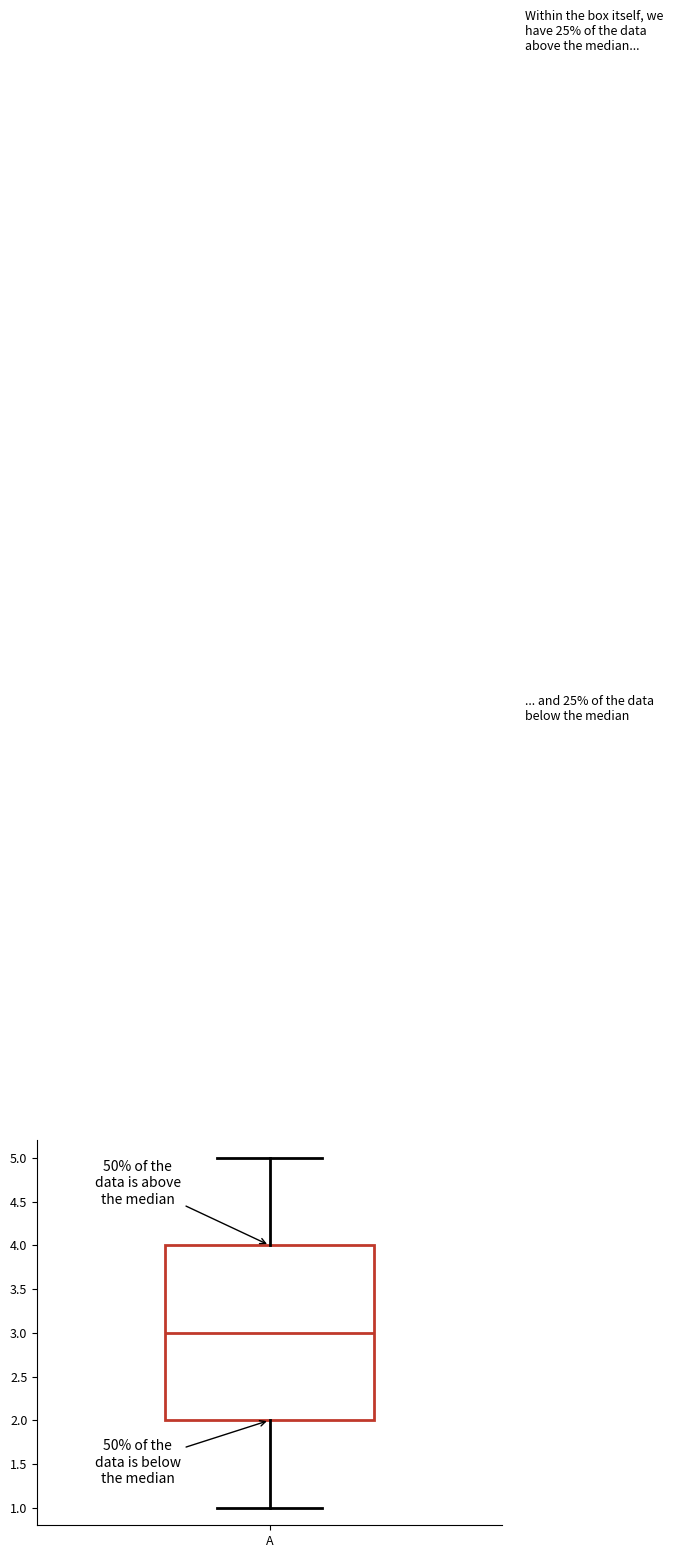

Transcribe this box plot: give where the median line is, the range the box spans, and where the two whiskers end, as read against the y-axis. The values are not printed on the chart, so give them approximately, as read against the axis.

median 3, box 2 to 4, whiskers 1 to 5